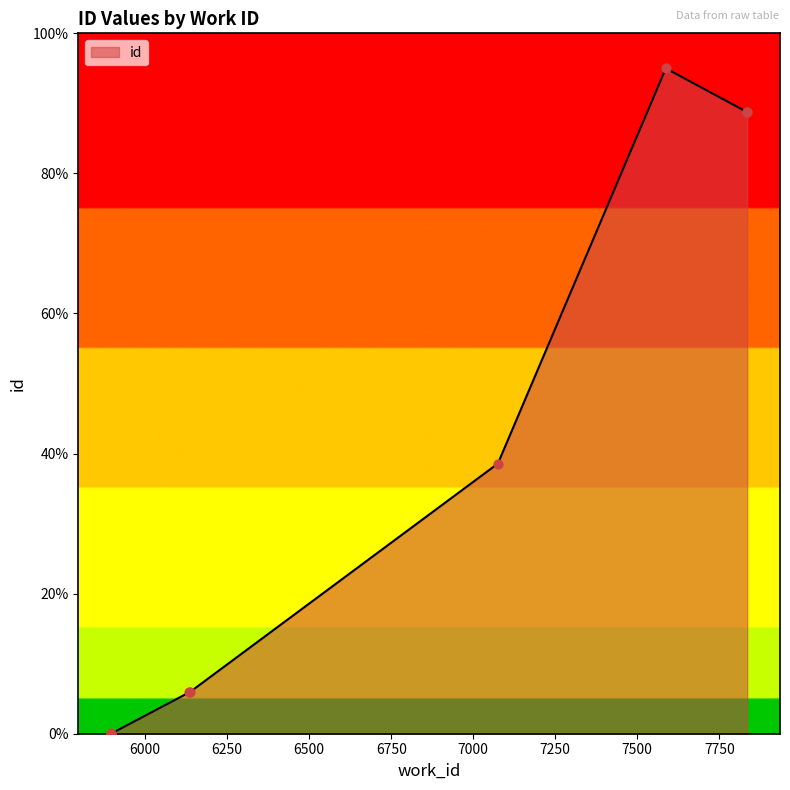

Which has a higher value, 6137 or 6135?

6137